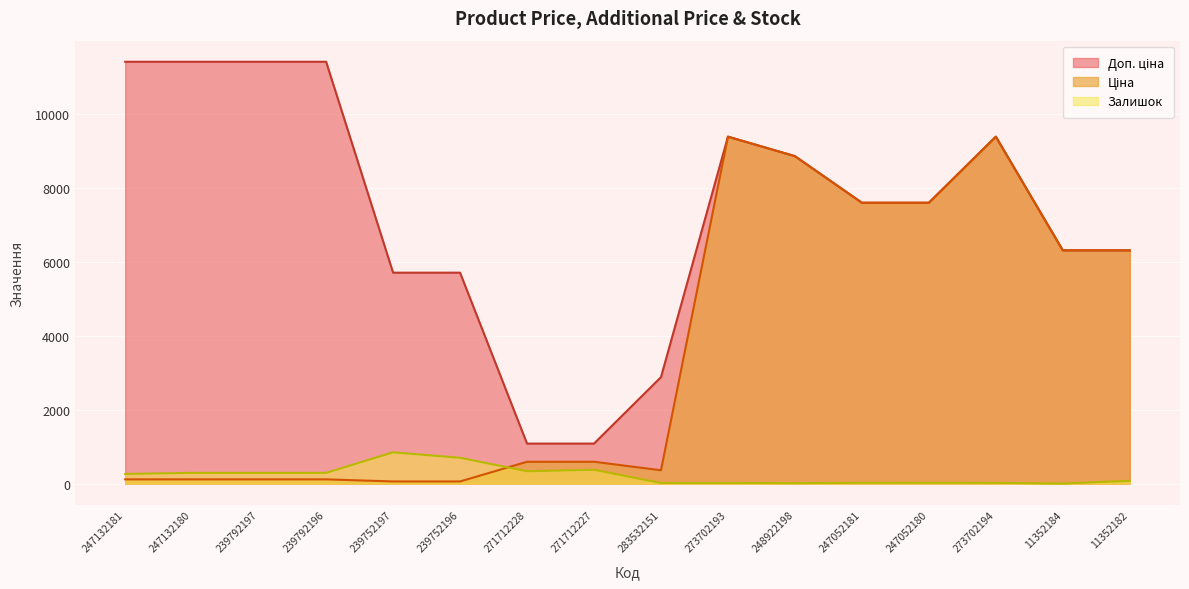

How many series are shown in this chart?

3